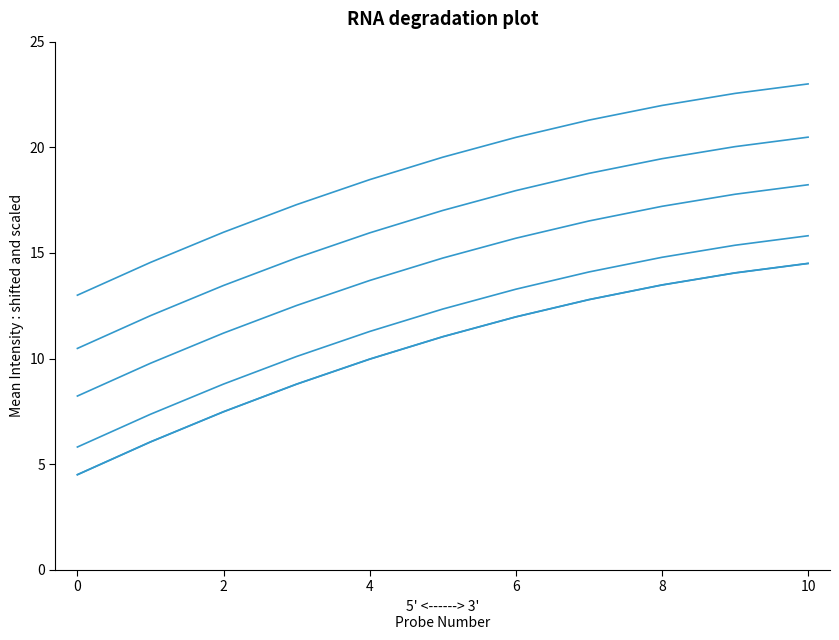

The BIENES Y SERVICIOS DE CONSUMO series shows 3.5 at 6. True or false?

False